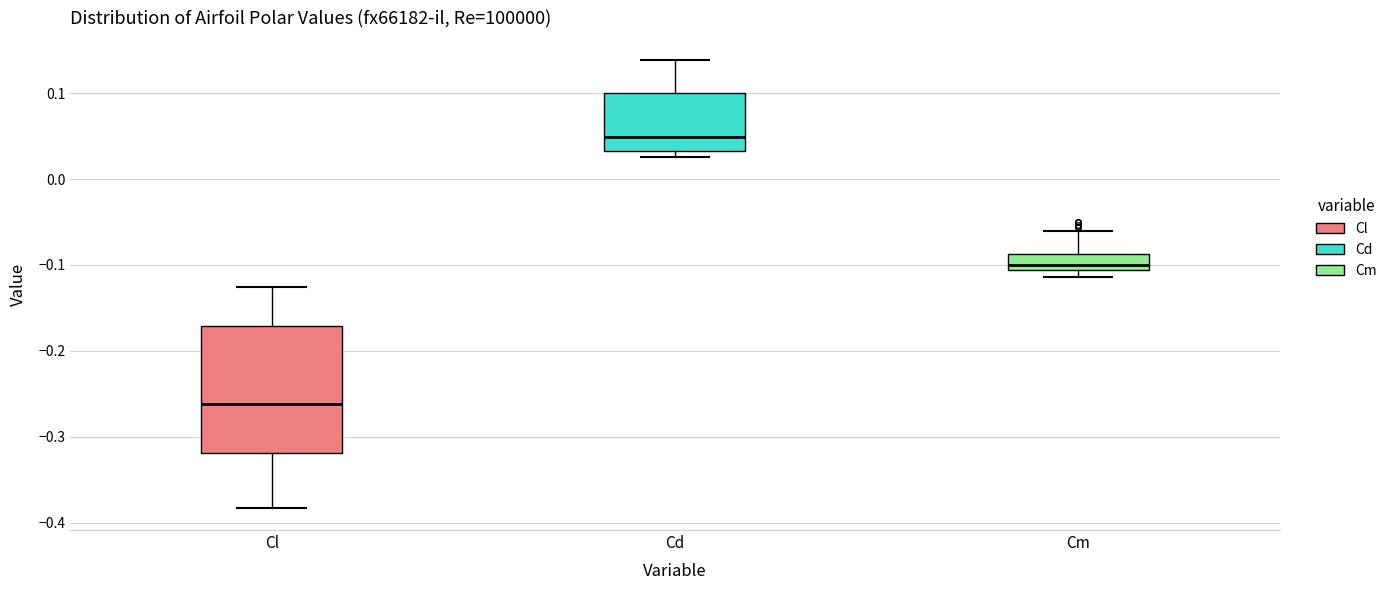

Reading left to right, read every box against the y-axis: the position of its median line, the range the box covers, and the ends of its whiskers. The values are not printed on the chart, so give them approximately, as read against the axis.

Cl: median -0.26, box -0.32 to -0.17, whiskers -0.38 to -0.13
Cd: median 0.05, box 0.03 to 0.10, whiskers 0.03 (just below the box's lower edge) to 0.14
Cm: median -0.10, box -0.11 to -0.09, whiskers -0.11 (just below the box's lower edge) to -0.06